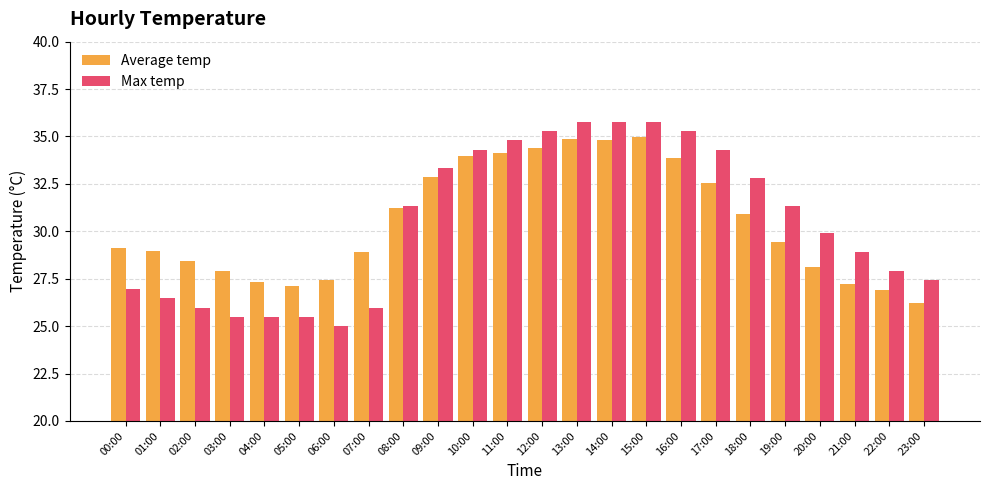

The value of Average temp at 23:00 is 26.2. True or false?

True